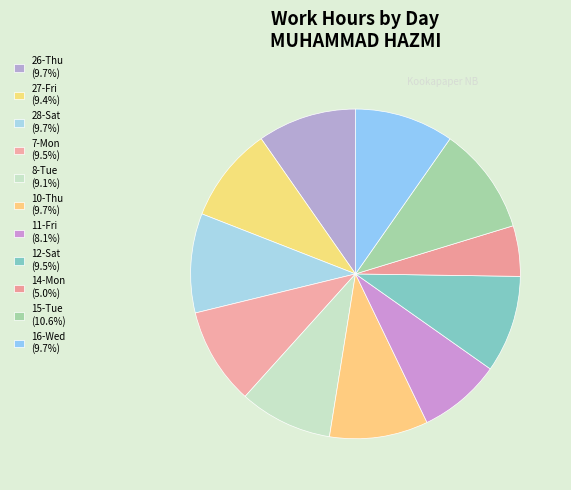

True or false: 10-Thu accounts for 2% of the total.

False